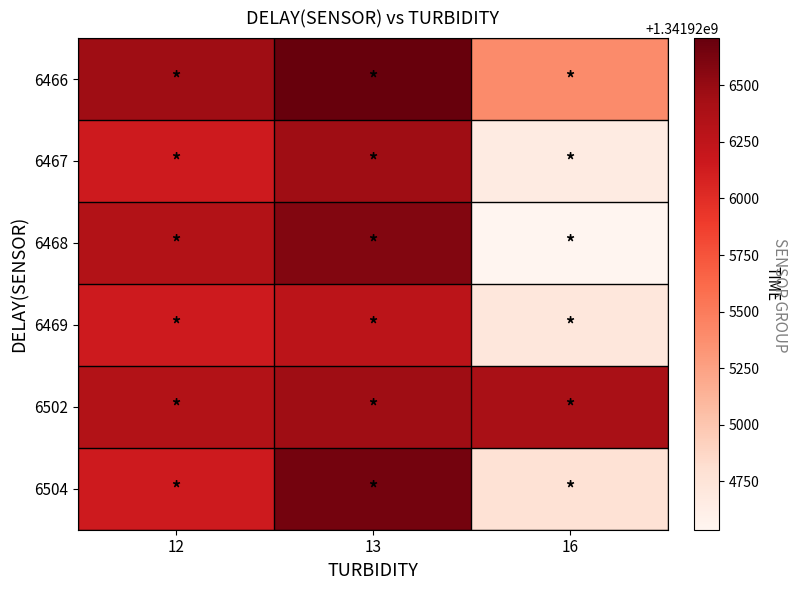

Which series has the largest range (max minus min)?

6468